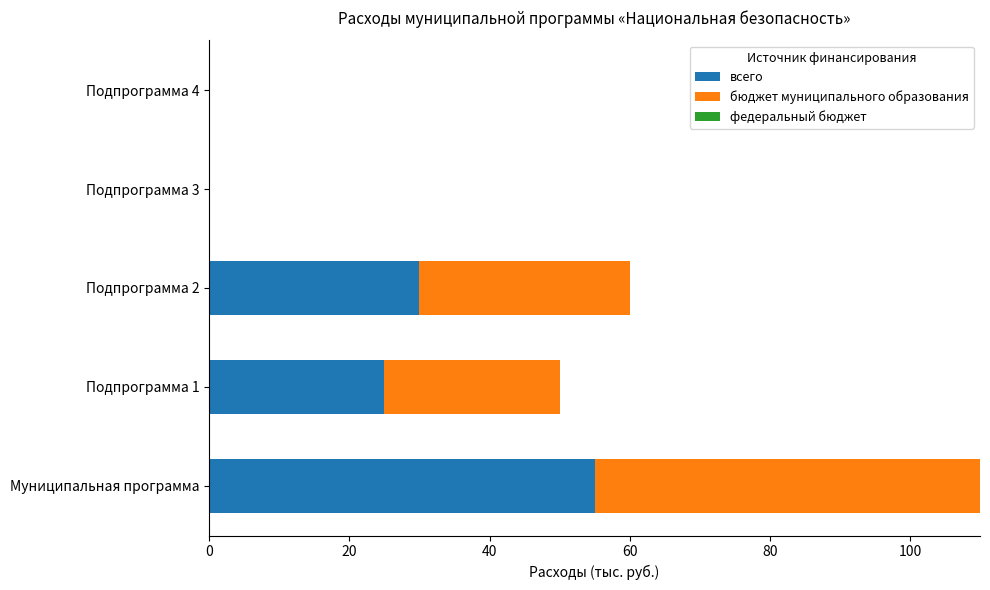

Count the number of categories in the chart.

5